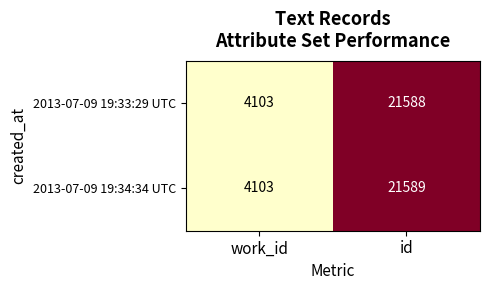

Reading right to left, list all the values displayed in this chart.

2013-07-09 19:33:29 UTC: 21588	4103
2013-07-09 19:34:34 UTC: 21589	4103